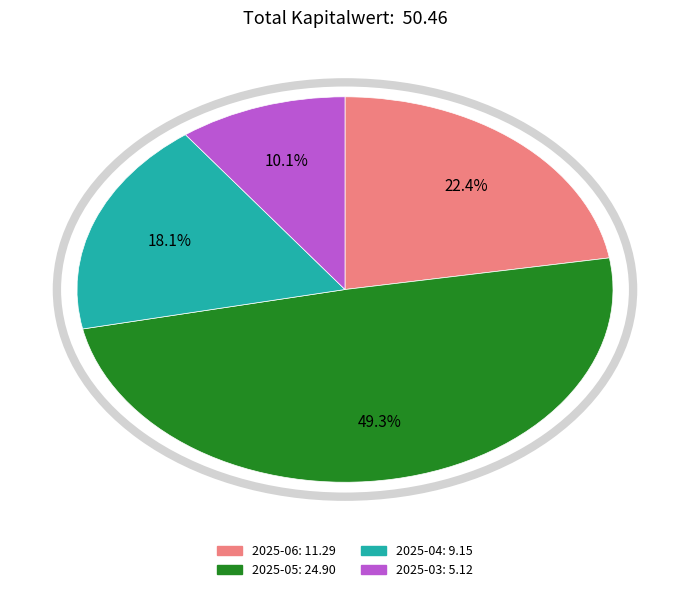

To the nearest percent, what is the difference between the largest and smallest slice percentages?

39%